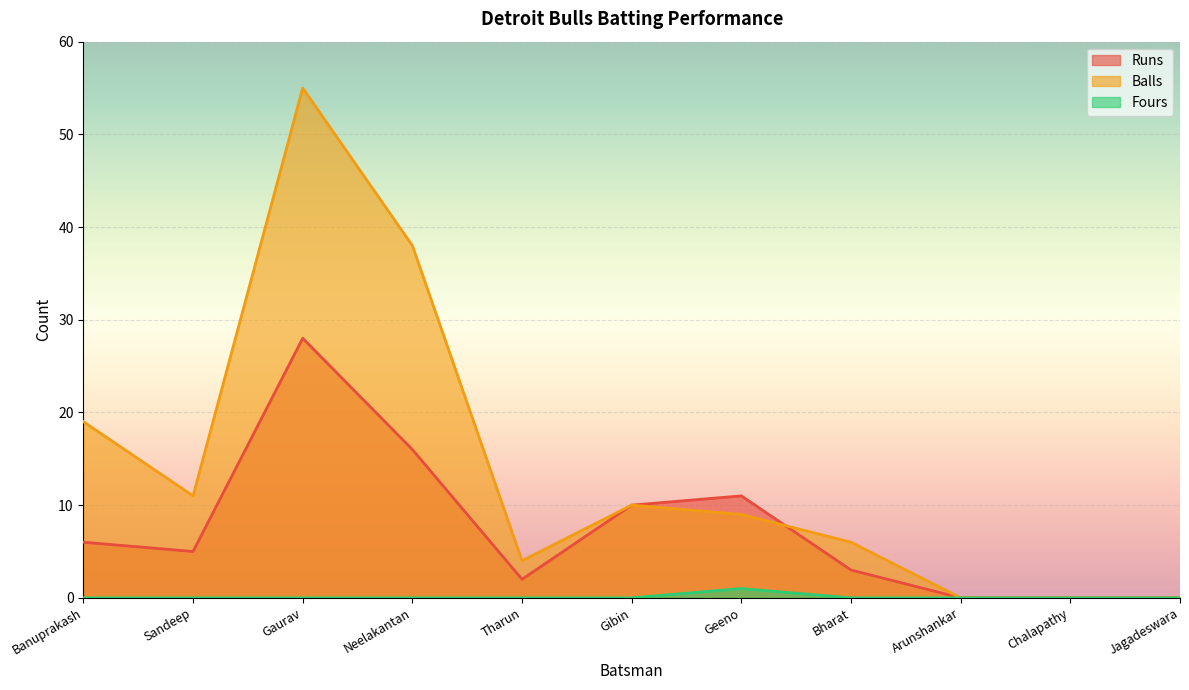

At which category does the chart reach its minimum across all series?

Arunshankar